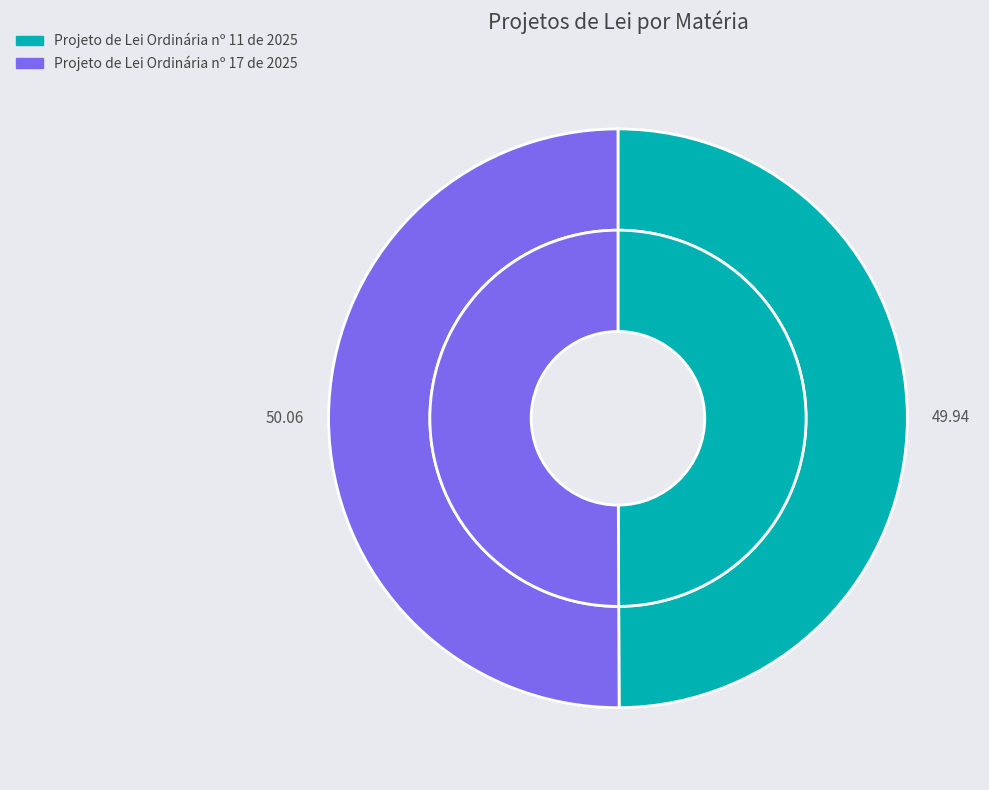

Which slice is the largest?

Projeto de Lei Ordinária nº 17 de 2025